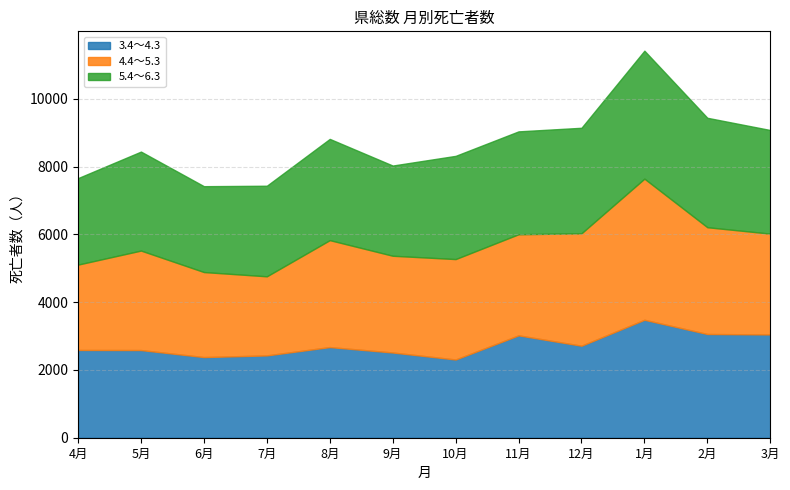

What is the total value across all series at 12月?

9150